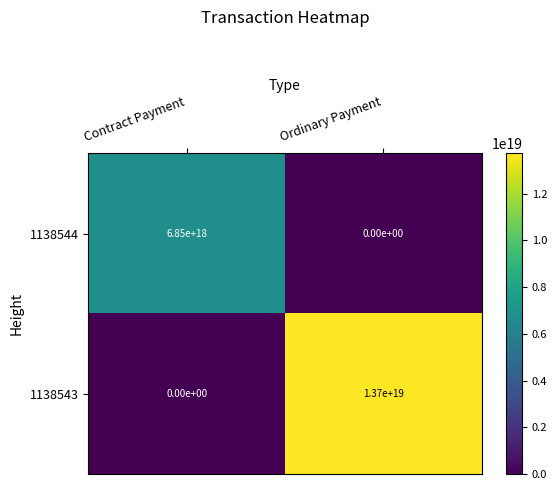

True or false: 1138543 has a value of 4612411138012998656 at Ordinary Payment.

False